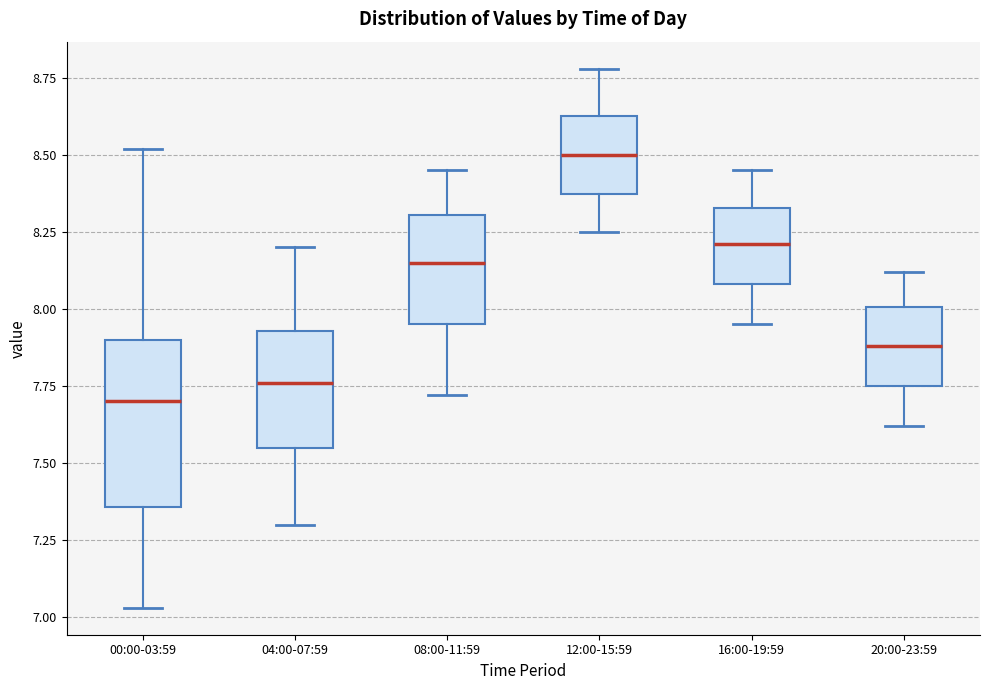

Where does the upper whisker of the box for 08:00-11:59 end on the y-axis? The values are not printed on the chart, so give them approximately, as read against the axis.

8.45